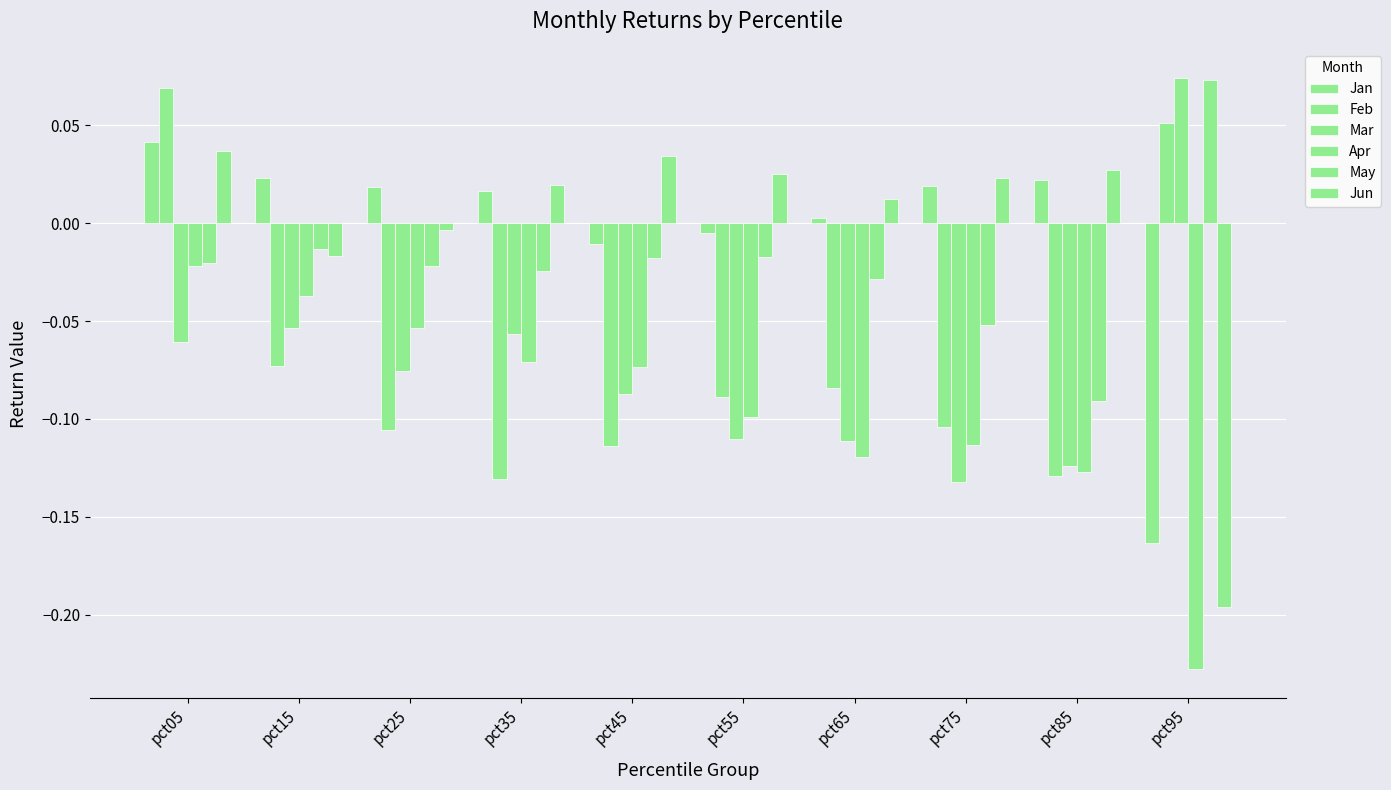

True or false: Apr has a value of -0.0 at pct75.

False